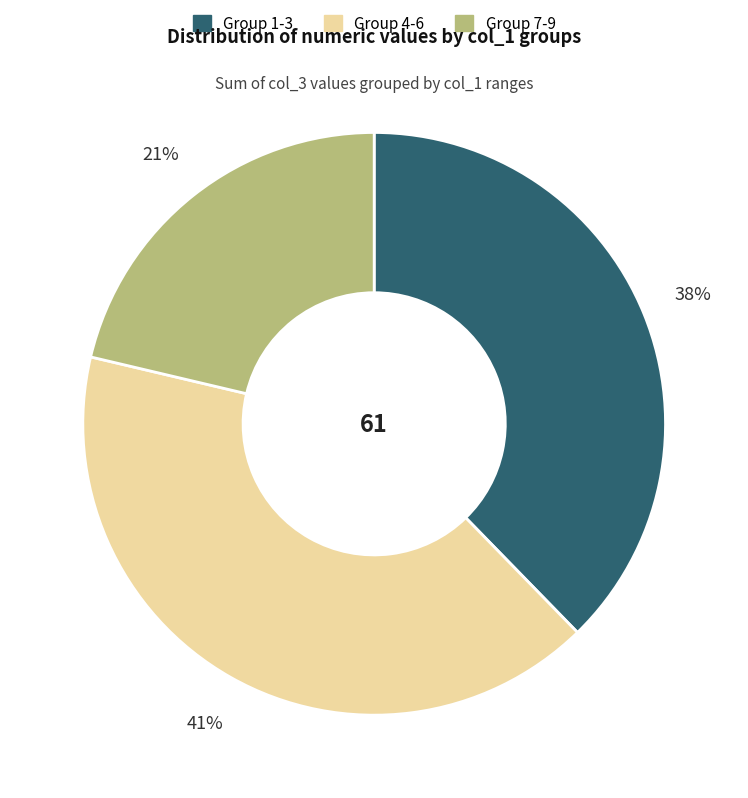

Is there a majority slice in this chart?

No